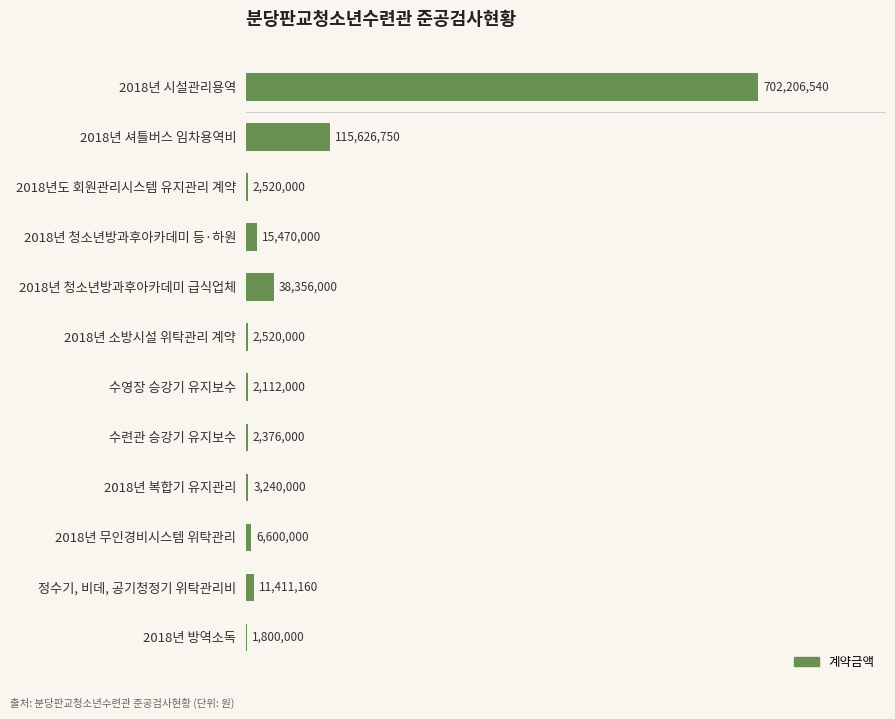

How many distinct data groups are displayed?

1